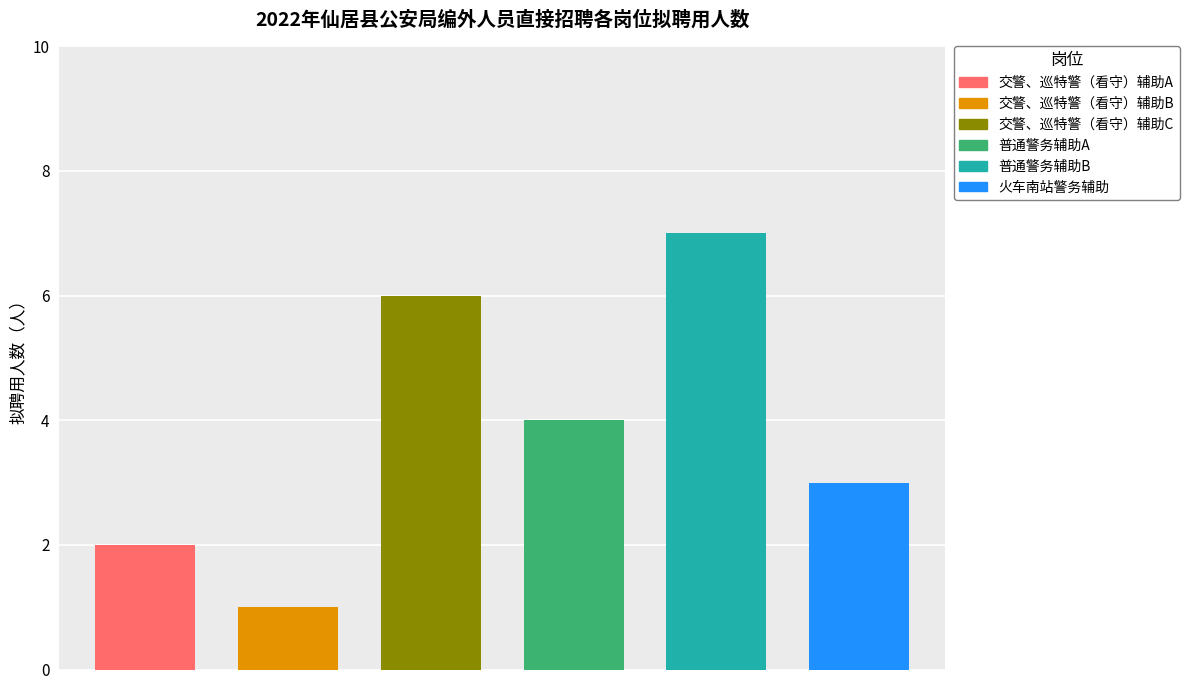

What is the greatest value displayed?

7